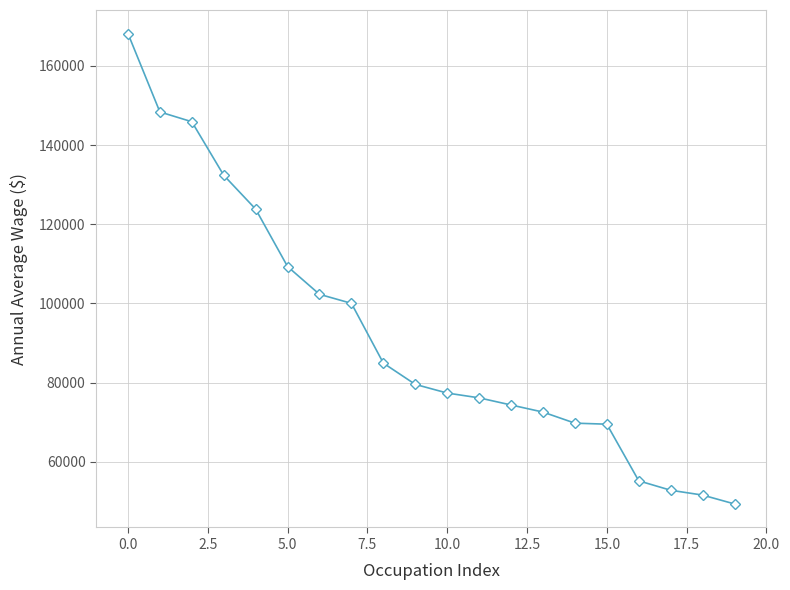

What is the value of the 17th point from the left?

55220